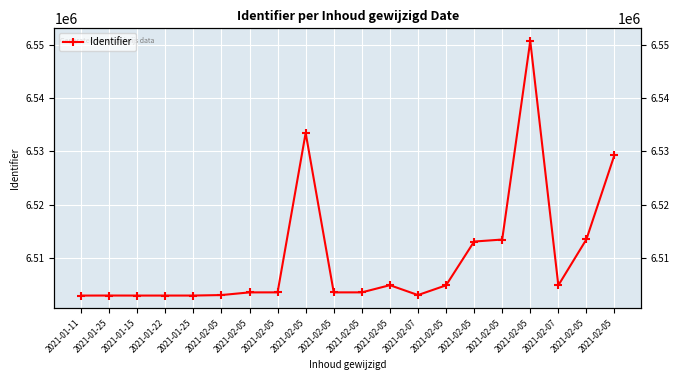

At which category does the data reach its first local peak?

2021-01-25